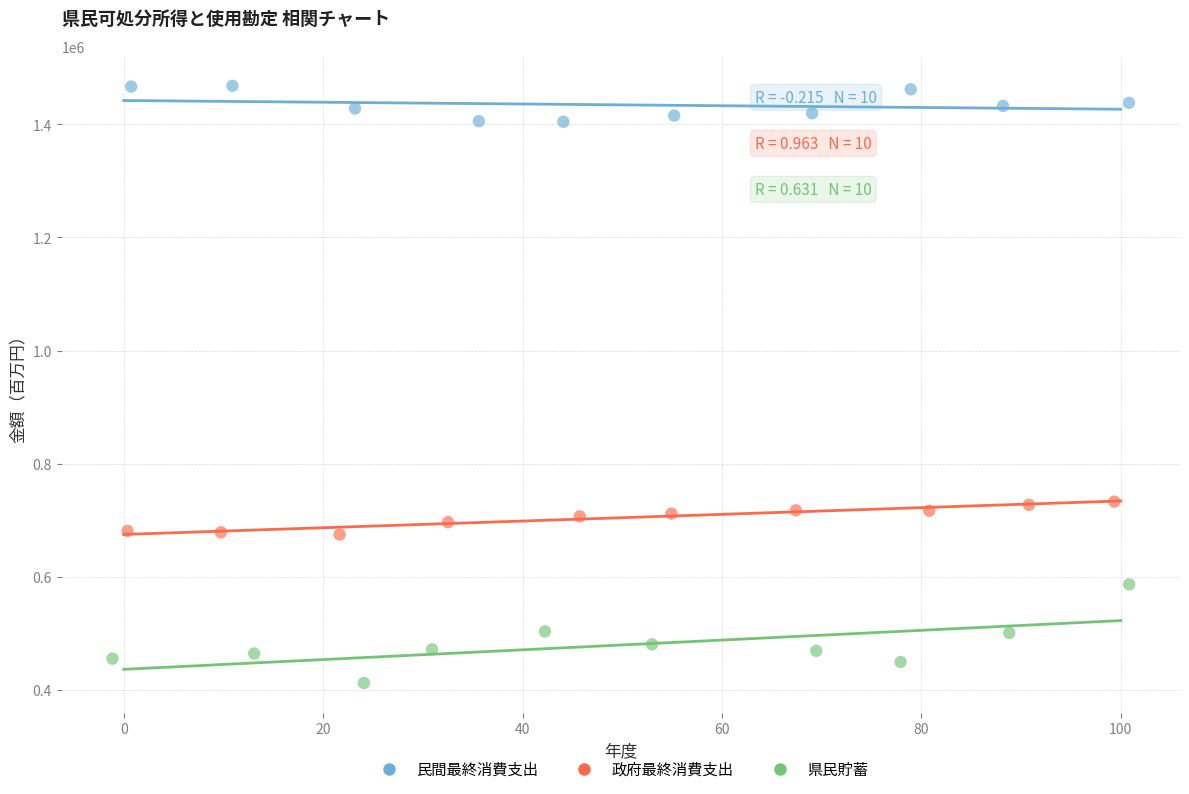

Which series reaches the minimum Y coordinate?

県民貯蓄